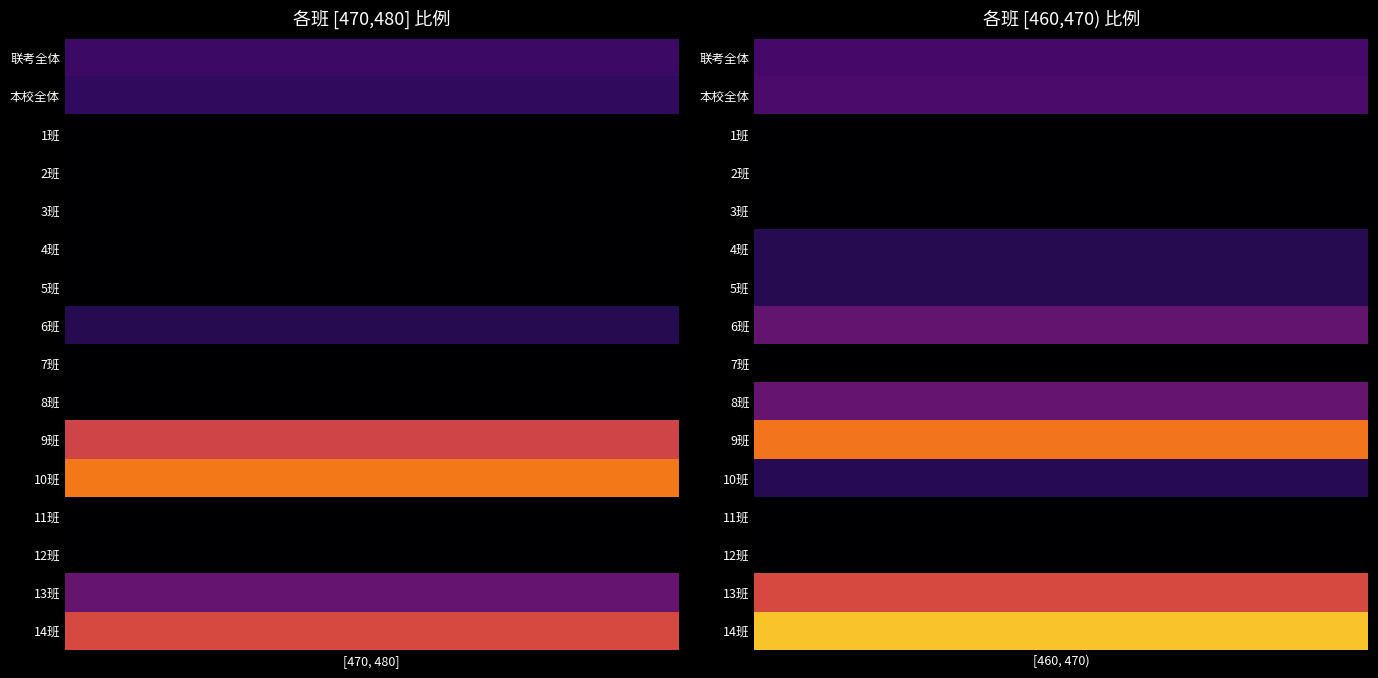

Which series has the largest range (max minus min)?

10班